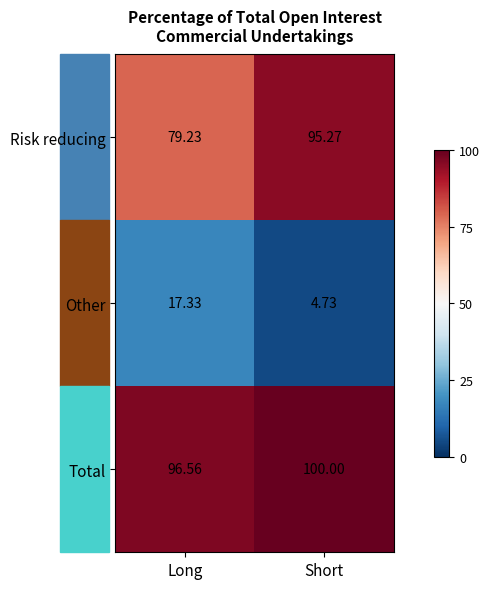

What is the spread (max minus min) of values at Short?

95.3